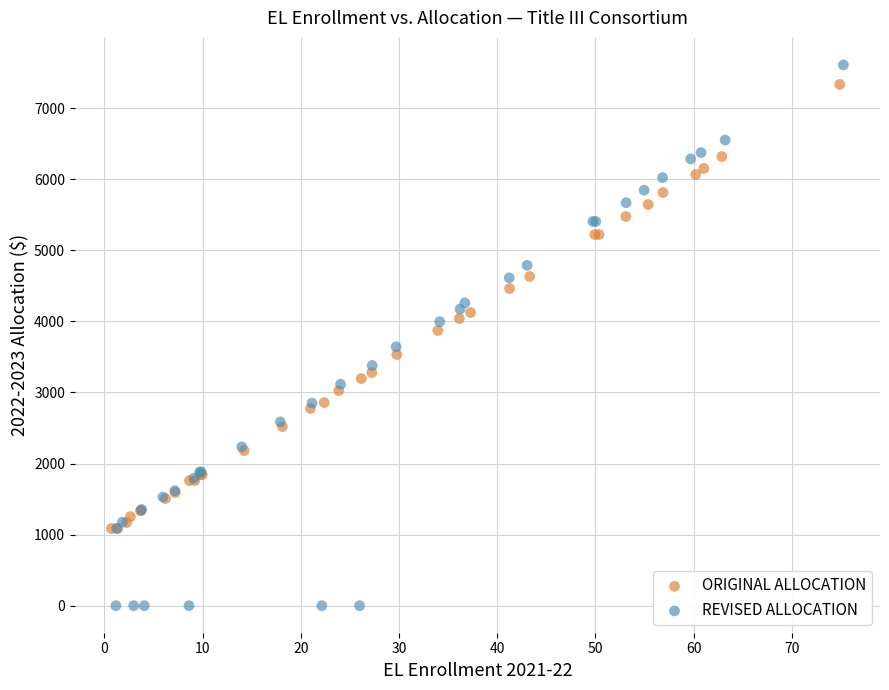

Which series contains the lowest Y value?

REVISED ALLOCATION